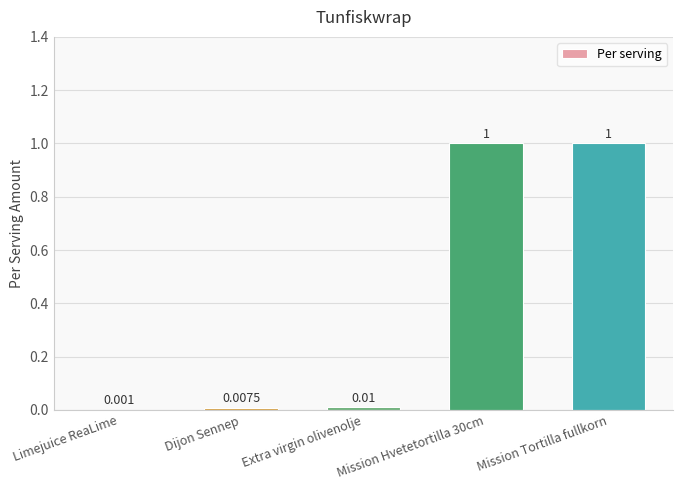

Between Extra virgin olivenolje and Dijon Sennep, which is larger?

Extra virgin olivenolje